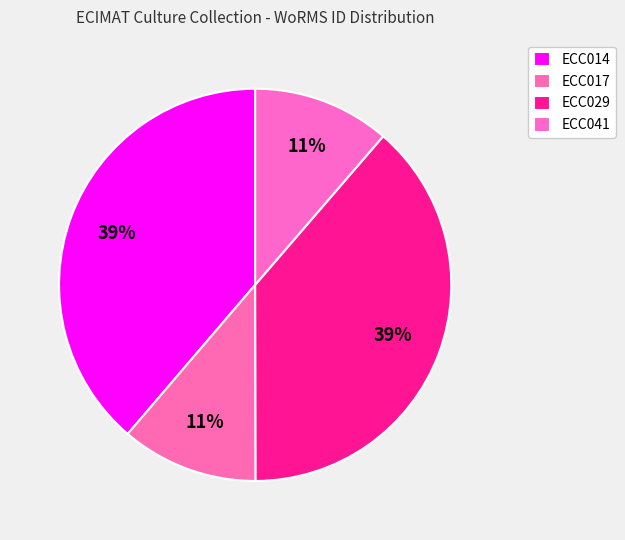

How many segments does this pie chart have?

4